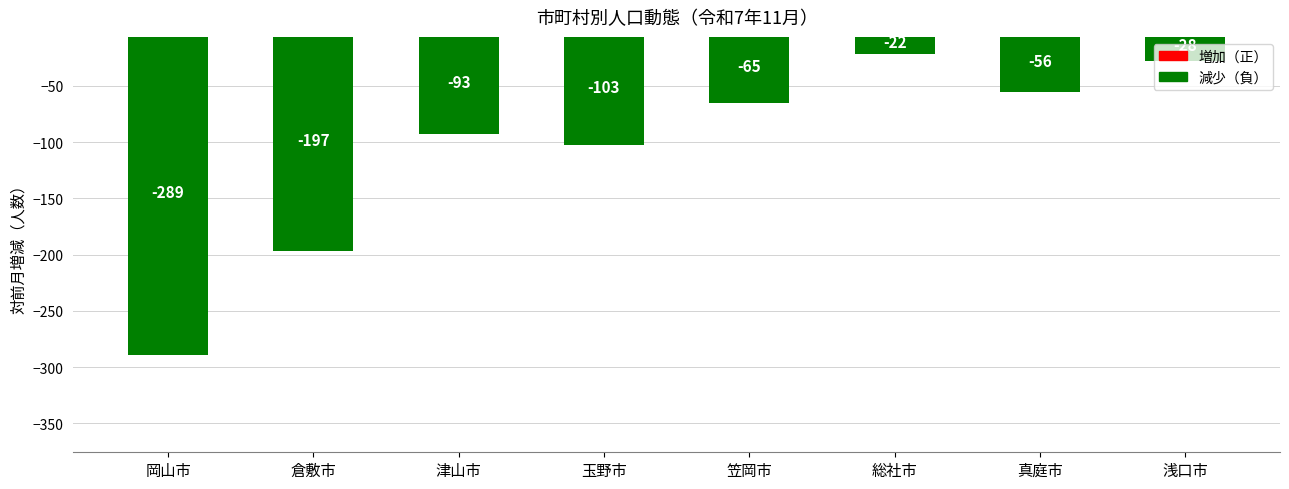

The chart shows a value of -22 at 総社市. True or false?

True